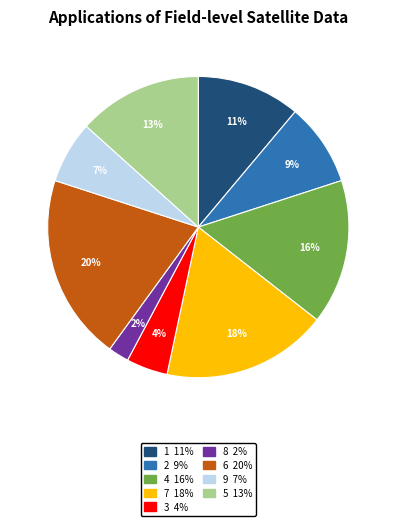

To the nearest percent, what is the average slice percentage?

11%